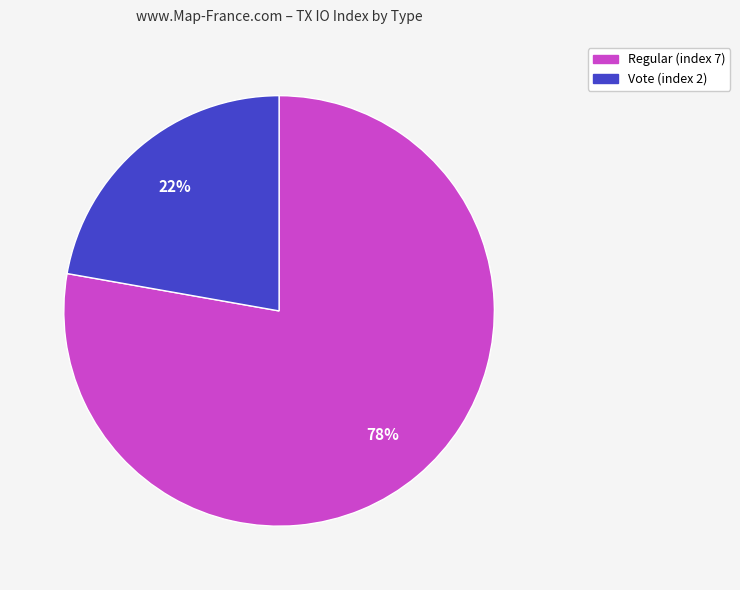

How many slices are in this pie chart?

2